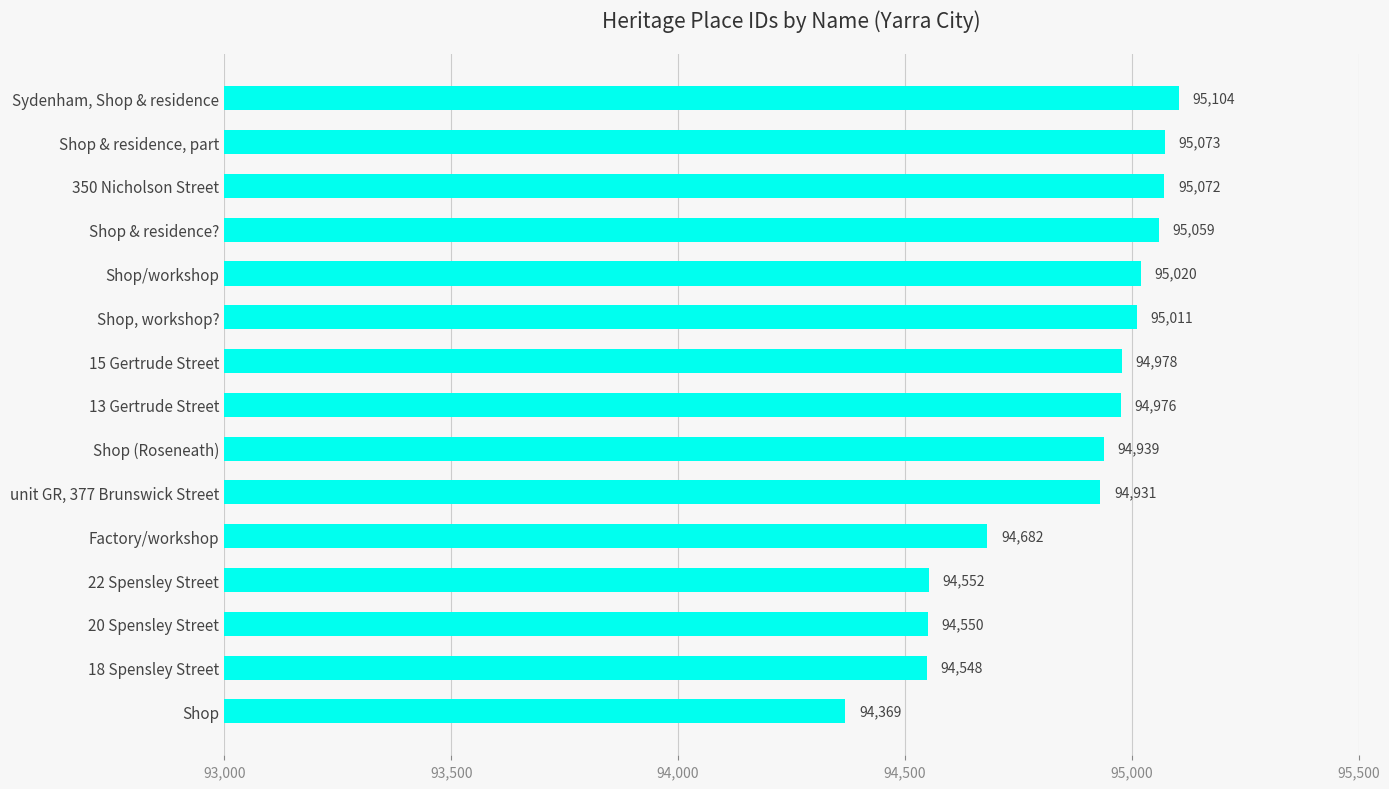

List the labels in order of value, largest first.

Sydenham, Shop & residence, Shop & residence, part, 350 Nicholson Street, Shop & residence?, Shop/workshop, Shop, workshop?, 15 Gertrude Street, 13 Gertrude Street, Shop (Roseneath), unit GR, 377 Brunswick Street, Factory/workshop, 22 Spensley Street, 20 Spensley Street, 18 Spensley Street, Shop